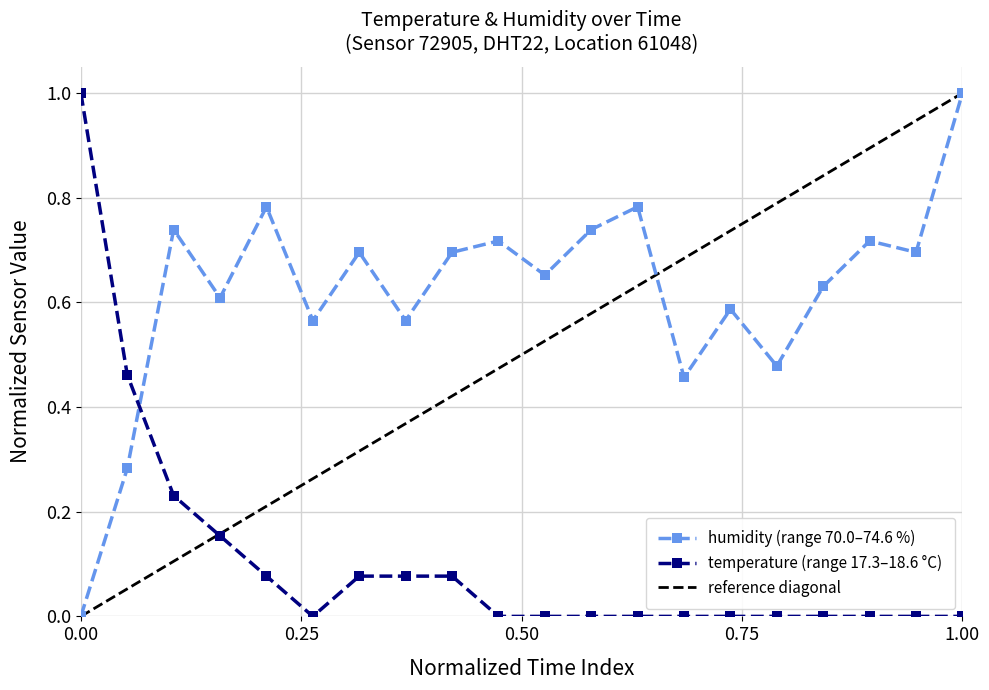

What is the maximum value for humidity (range 70.0–74.6 %)?

1.0